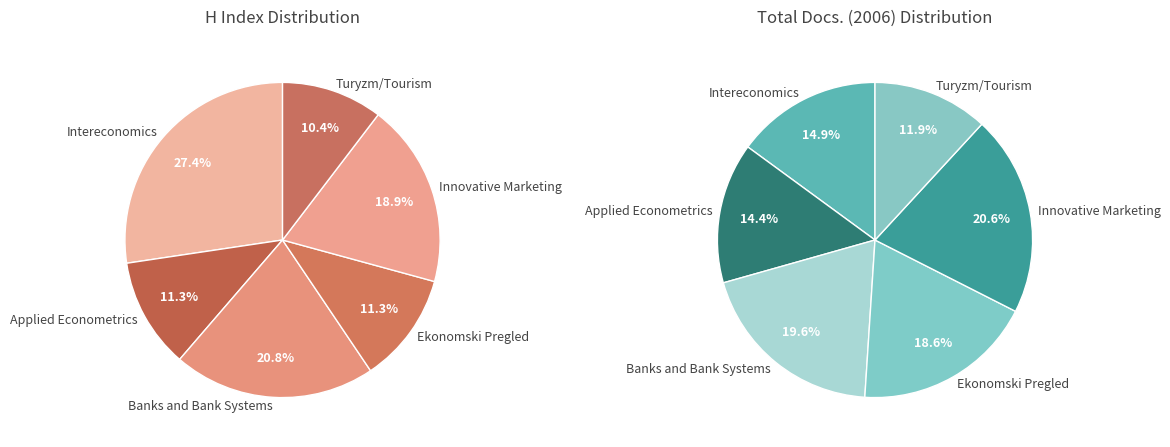

Count the number of slices in the pie.

6